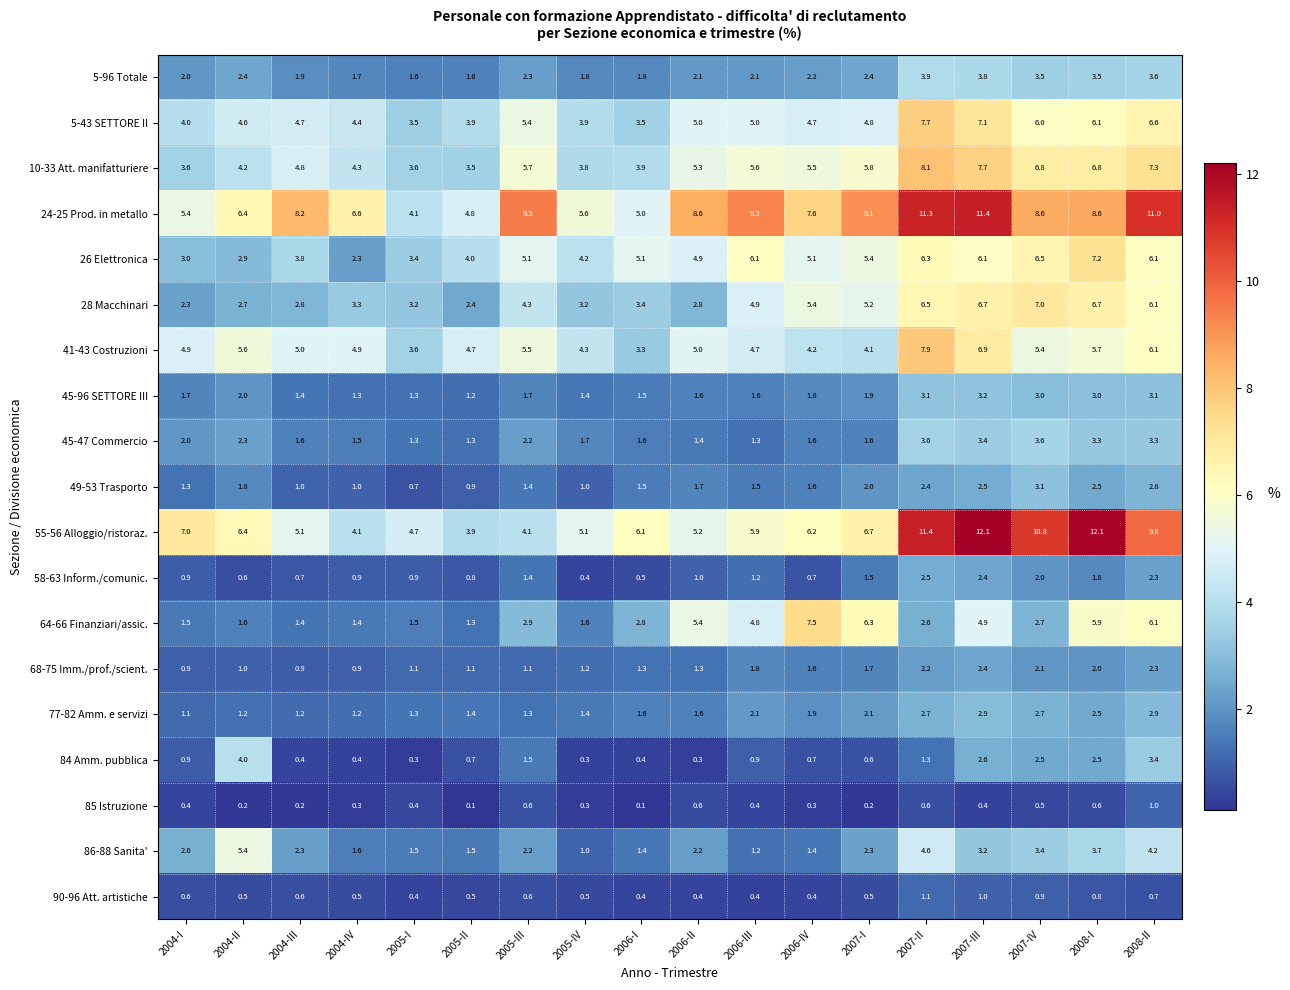

What is the minimum value shown in the chart?

0.1